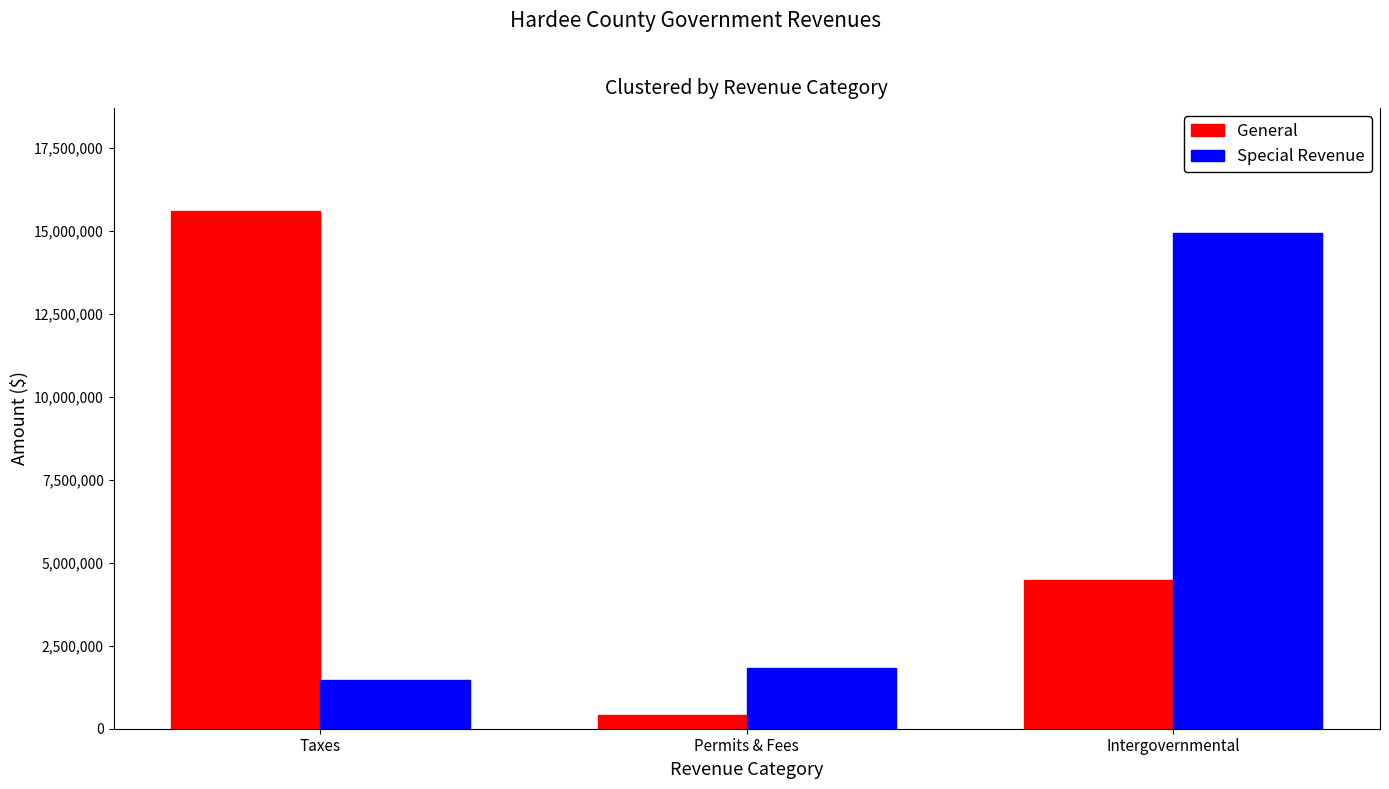

Read the General value at Taxes, to the nearest 50.

15586550